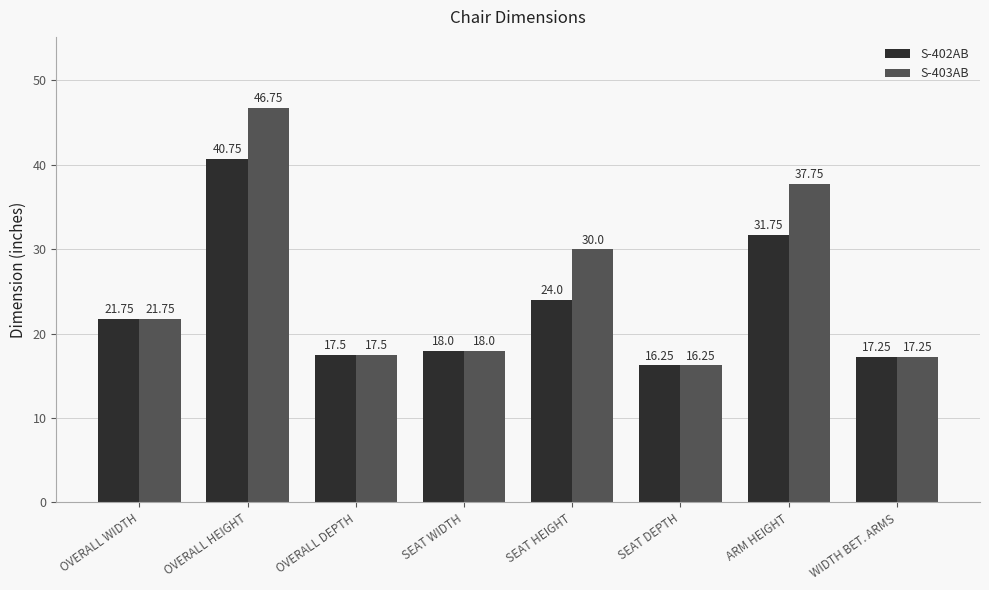

What is the difference between the S-403AB values at ARM HEIGHT and WIDTH BET. ARMS?

20.5